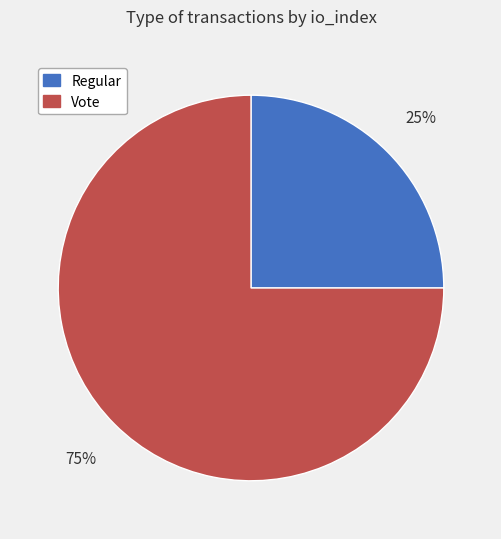

To the nearest percent, what percentage of the pie is Regular?

25%